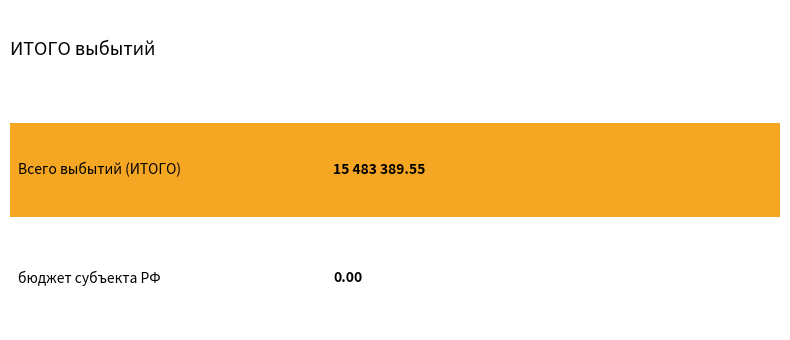

Does the chart contain any negative values?

No